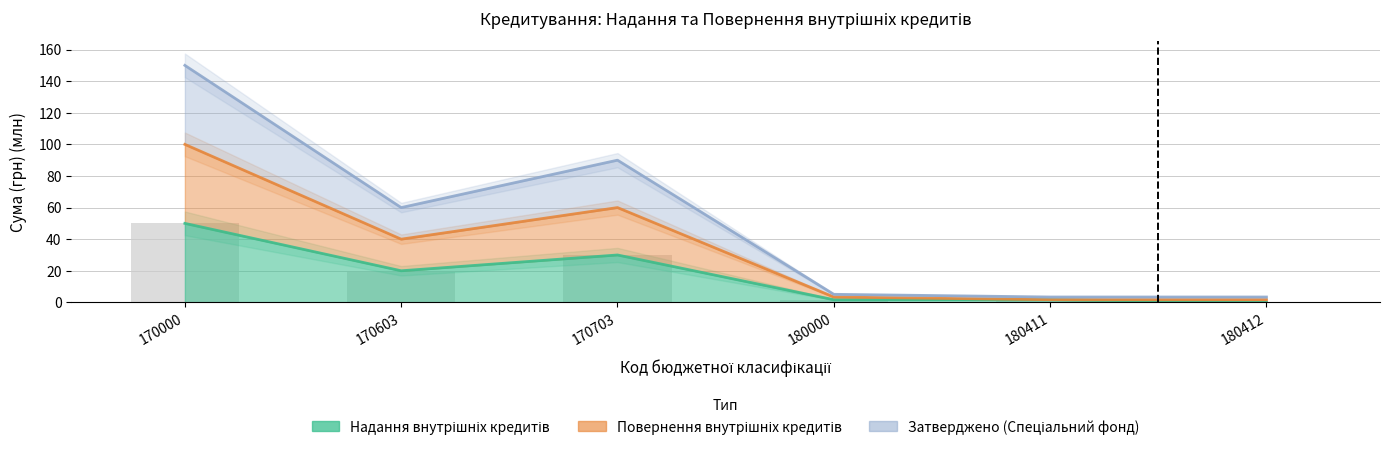

The Надання внутрішніх кредитів series shows -27.4 at 180412. True or false?

False